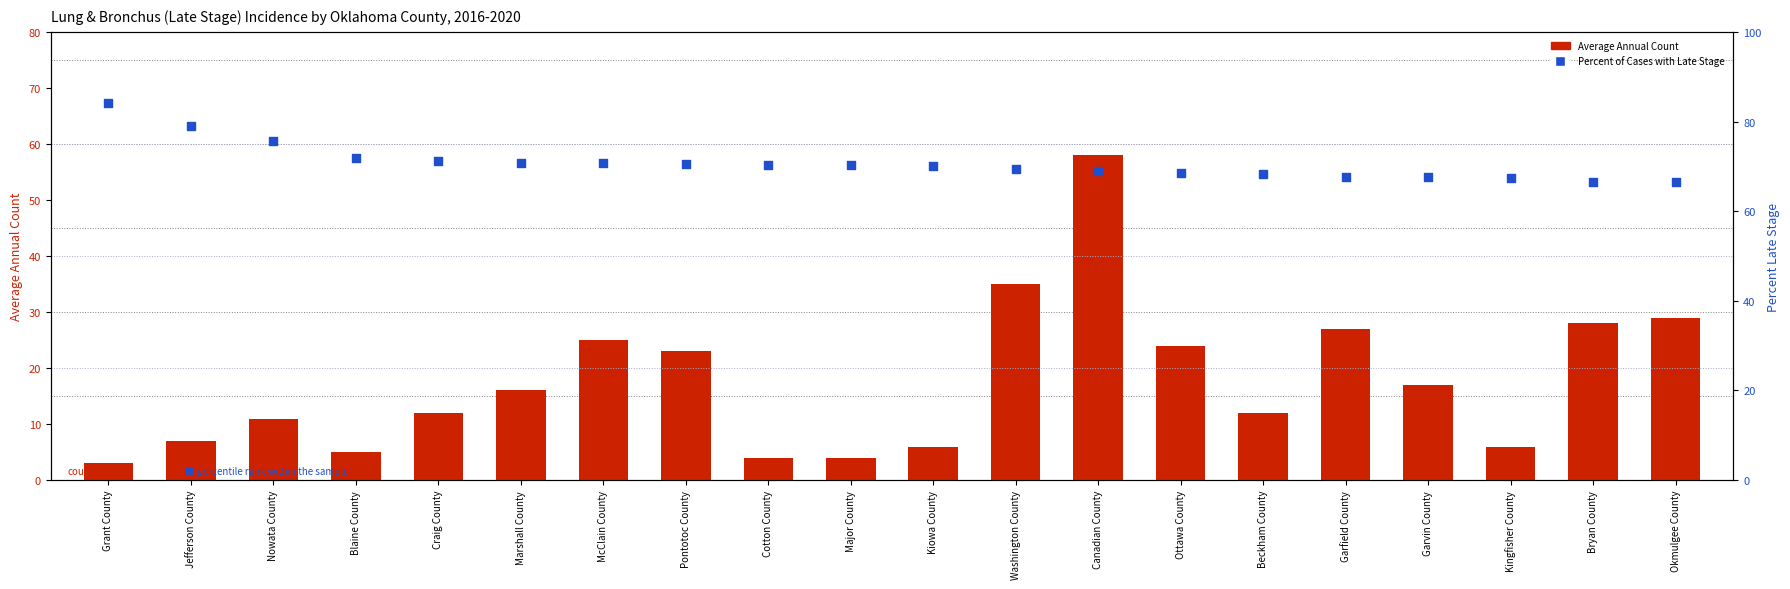

What are all the series names shown in the legend?

Average Annual Count, Percent of Cases with Late Stage